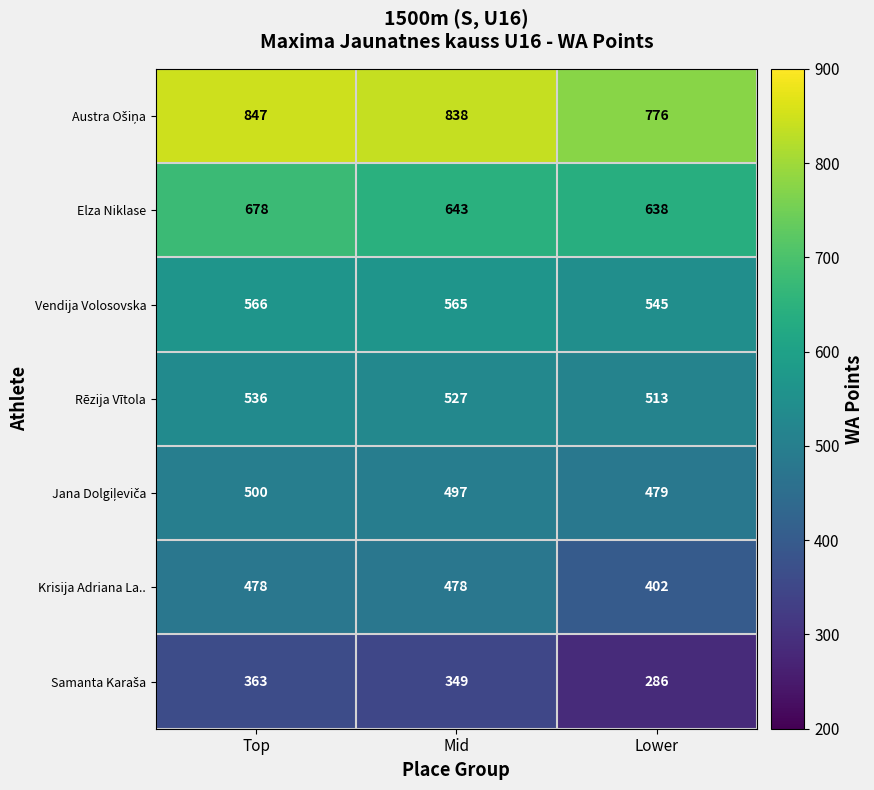

What is the minimum value for Rēzija Vītola?

513